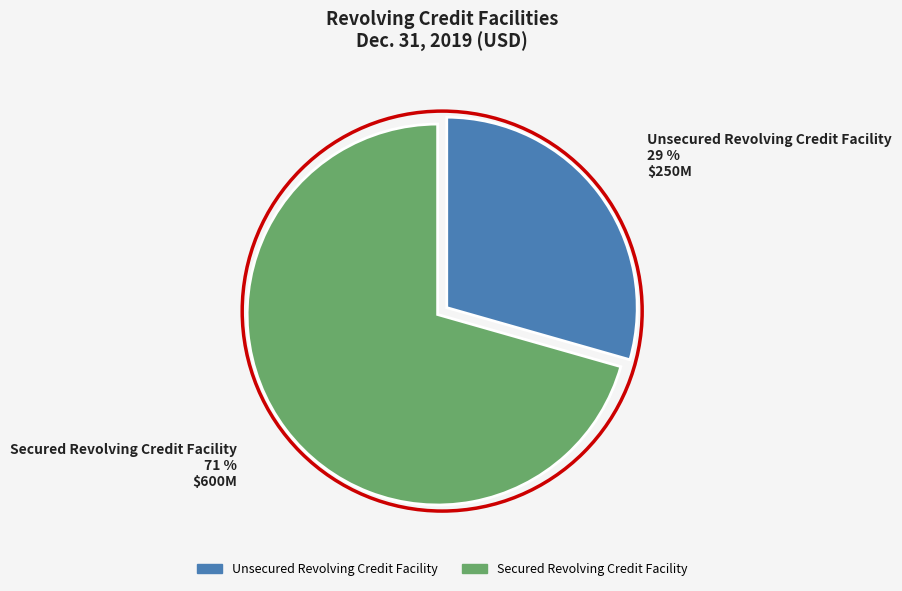

What is the largest slice in the pie chart?

Secured Revolving Credit Facility